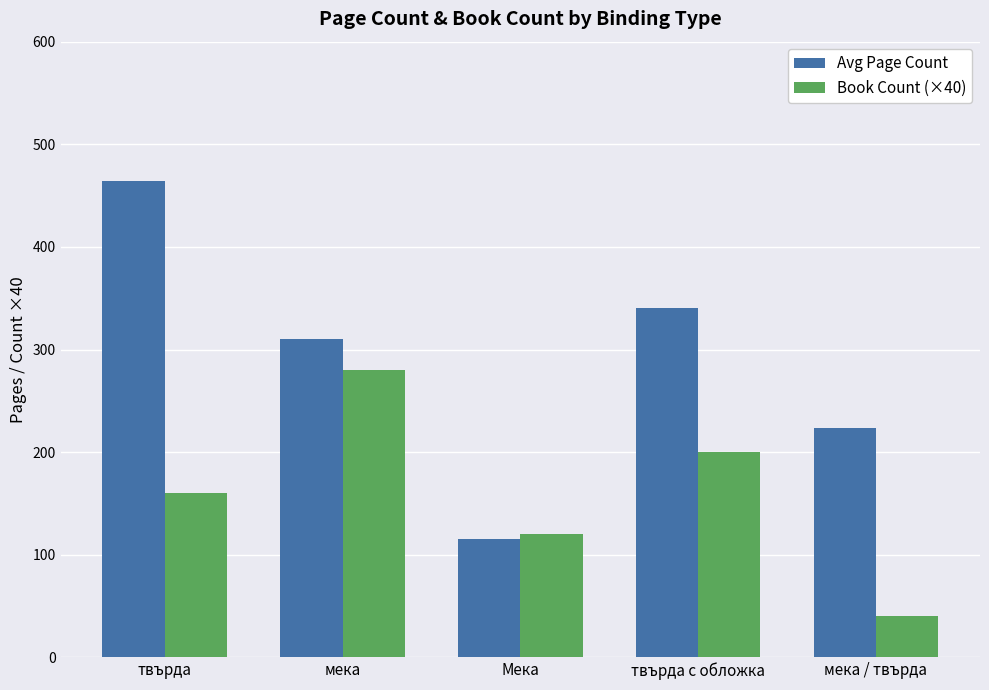

True or false: Avg Page Count has a value of 63 at Мека.

False